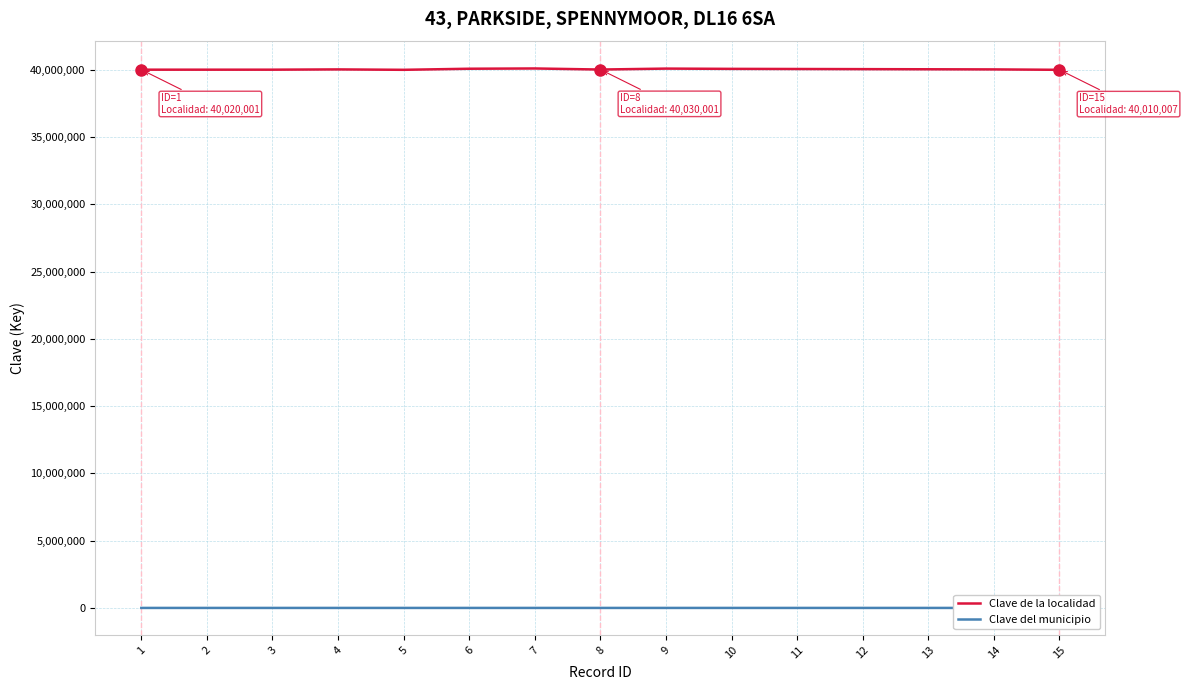

Which series has the largest range (max minus min)?

Clave de la localidad